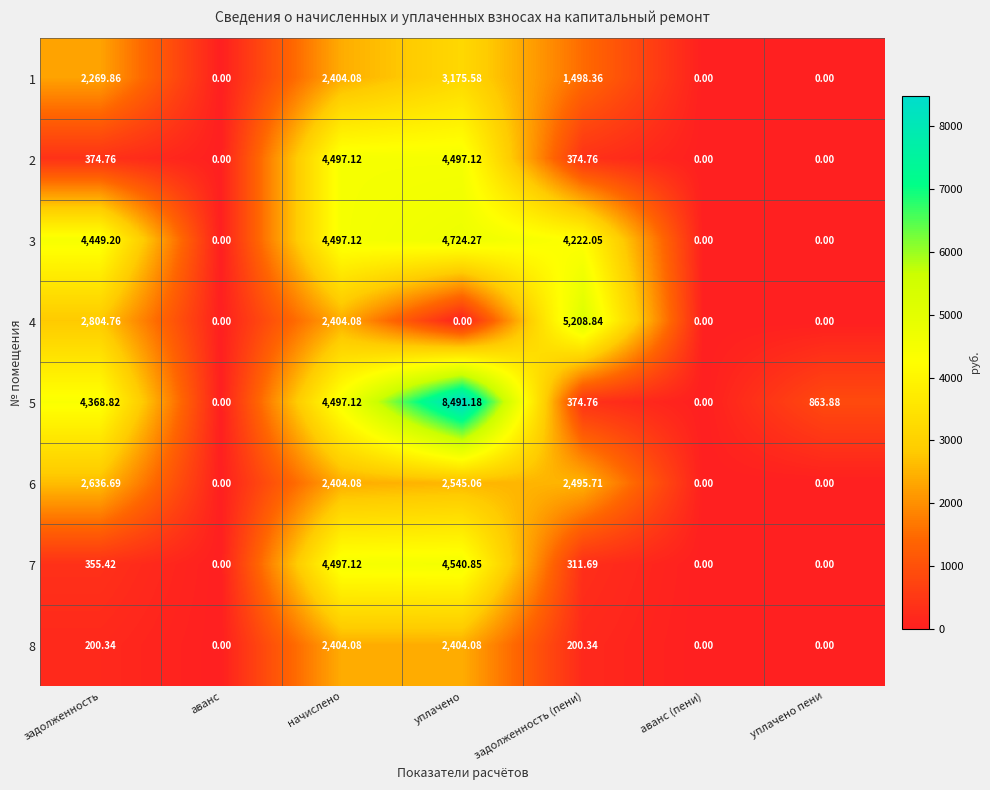

How many values in the 3 series exceed 4222?

4